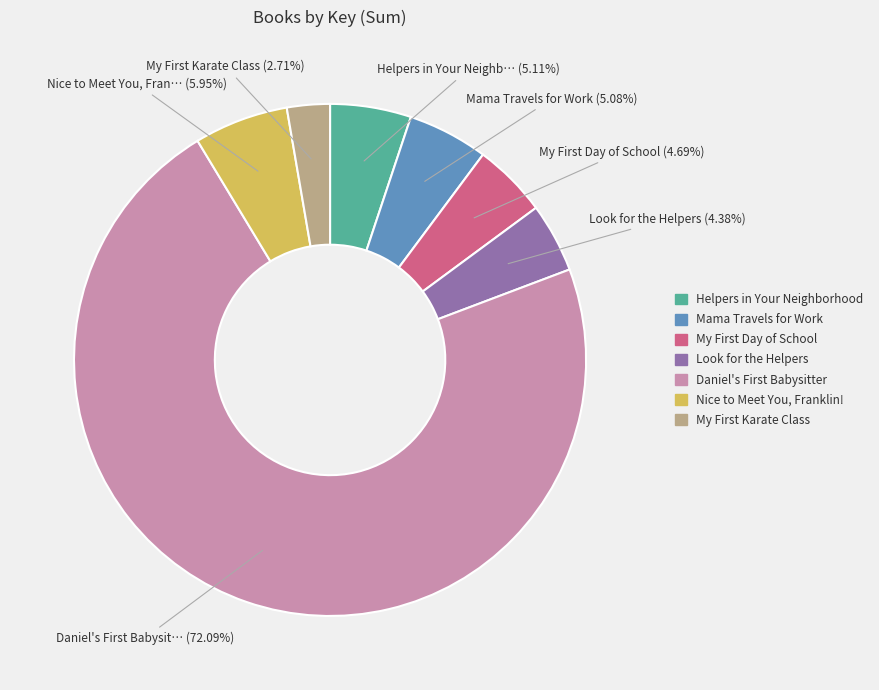

Which category accounts for the majority?

Daniel's First Babysitter